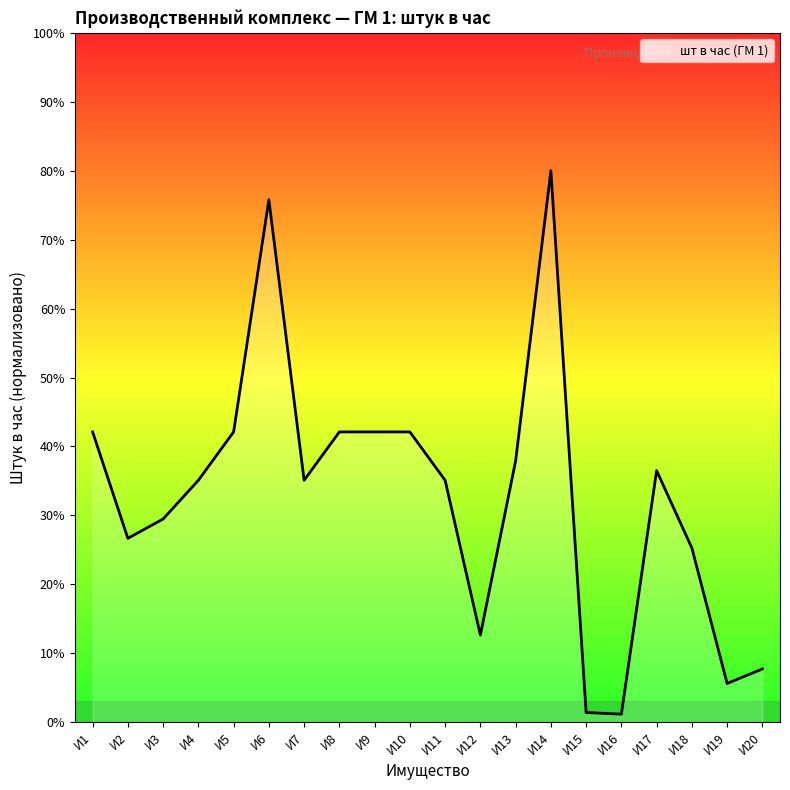

Does the chart display data point markers on the line(s)?

No